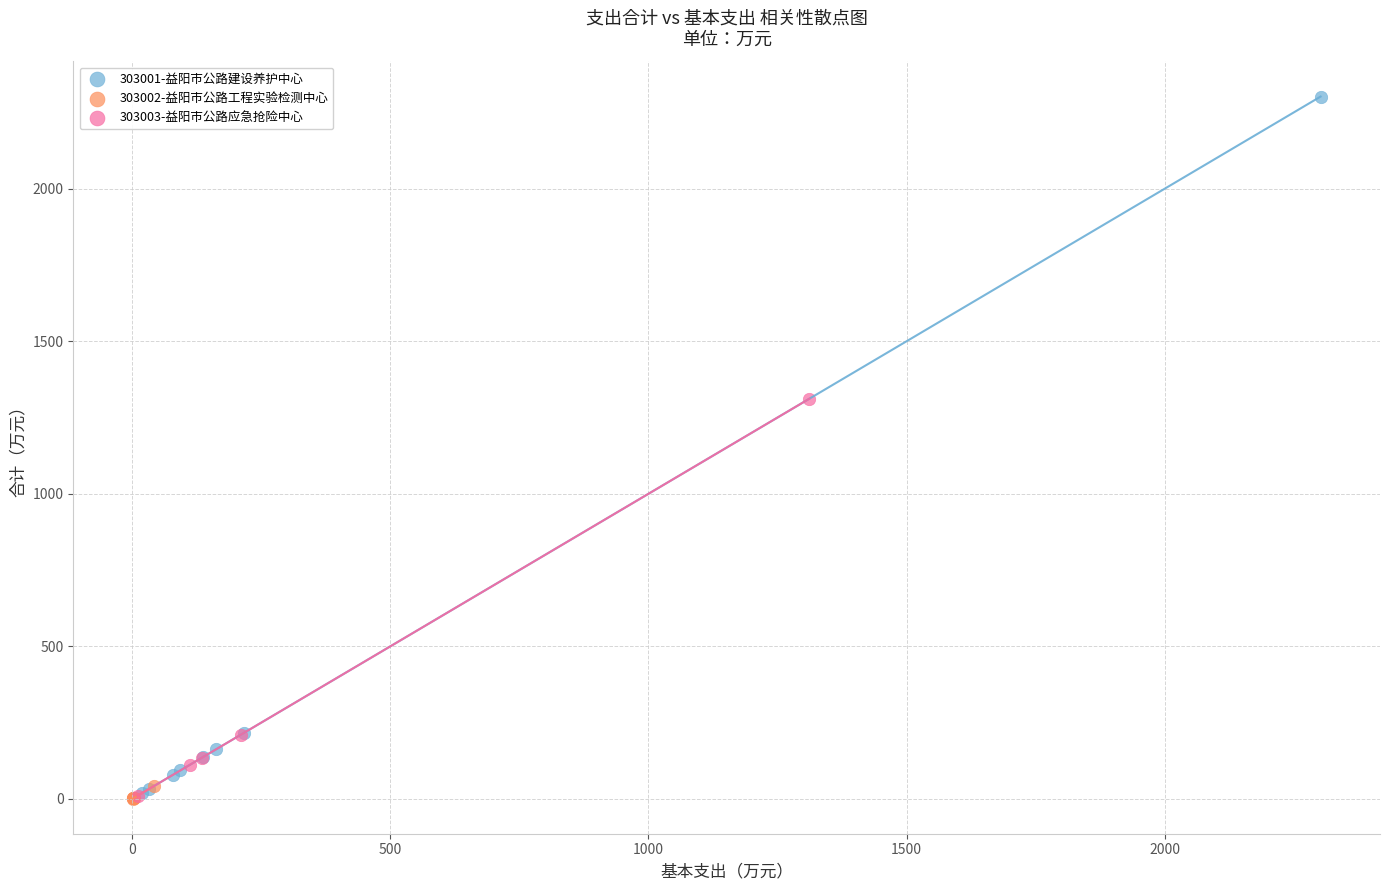

What are all the series names shown in the legend?

303001-益阳市公路建设养护中心, 303002-益阳市公路工程实验检测中心, 303003-益阳市公路应急抢险中心